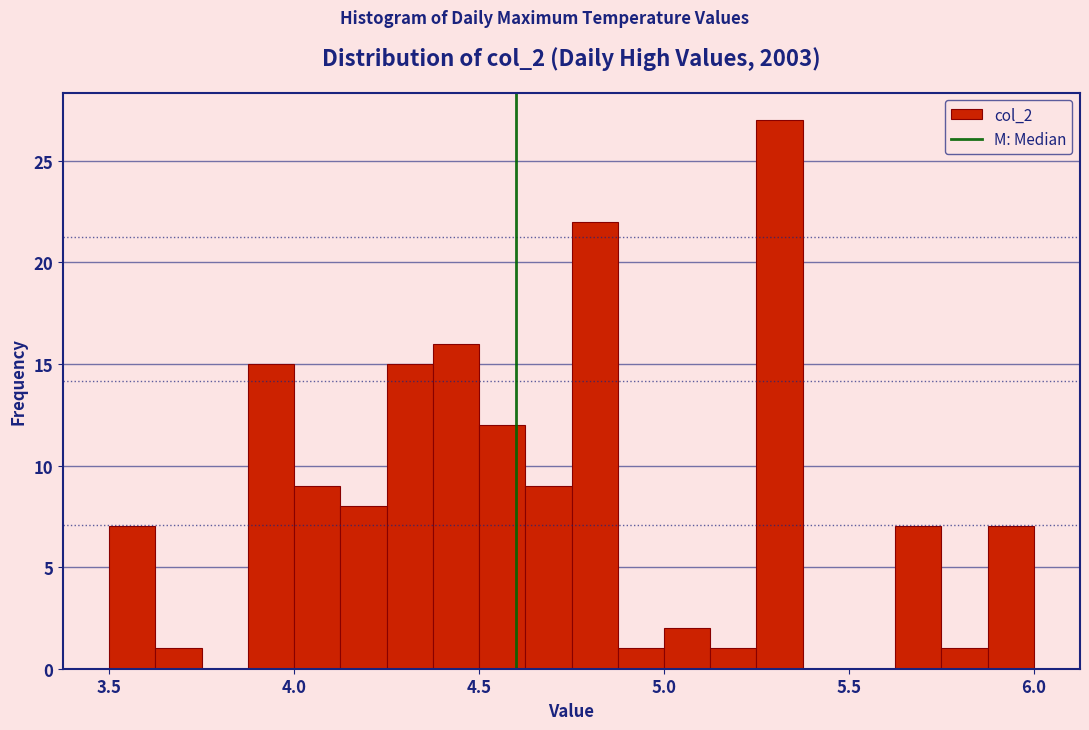

Read against the x-axis, roughly where is the centre of the tallest bar?

5.30